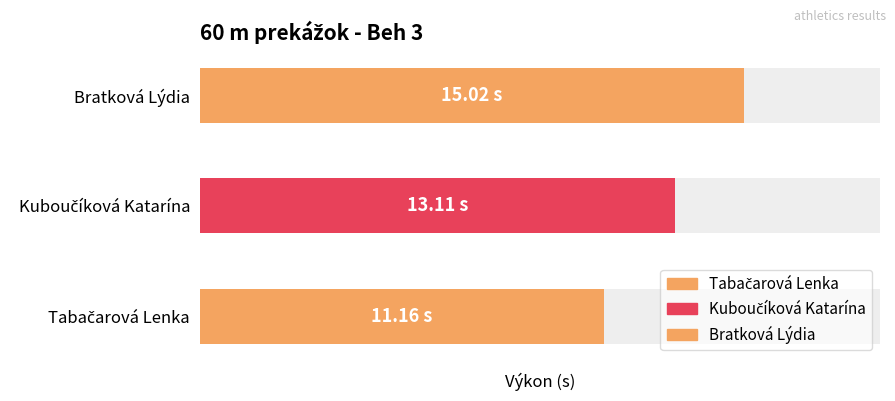

What is the label of the 1st bar from the left?

Tabačarová Lenka